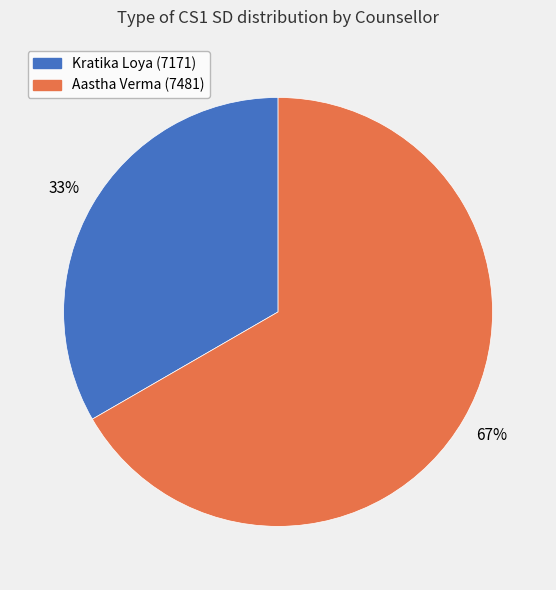

To the nearest percent, what is the average slice percentage?

50%